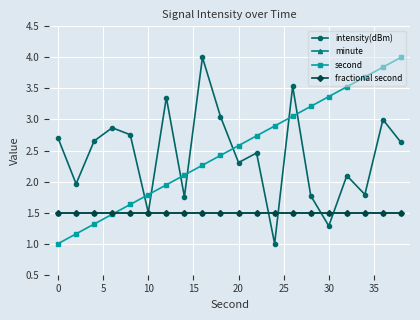

Does the chart have visible grid lines?

Yes